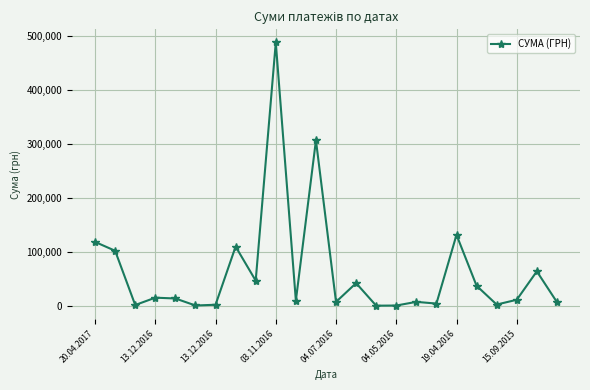

What is the maximum value shown in the chart?

487489.7